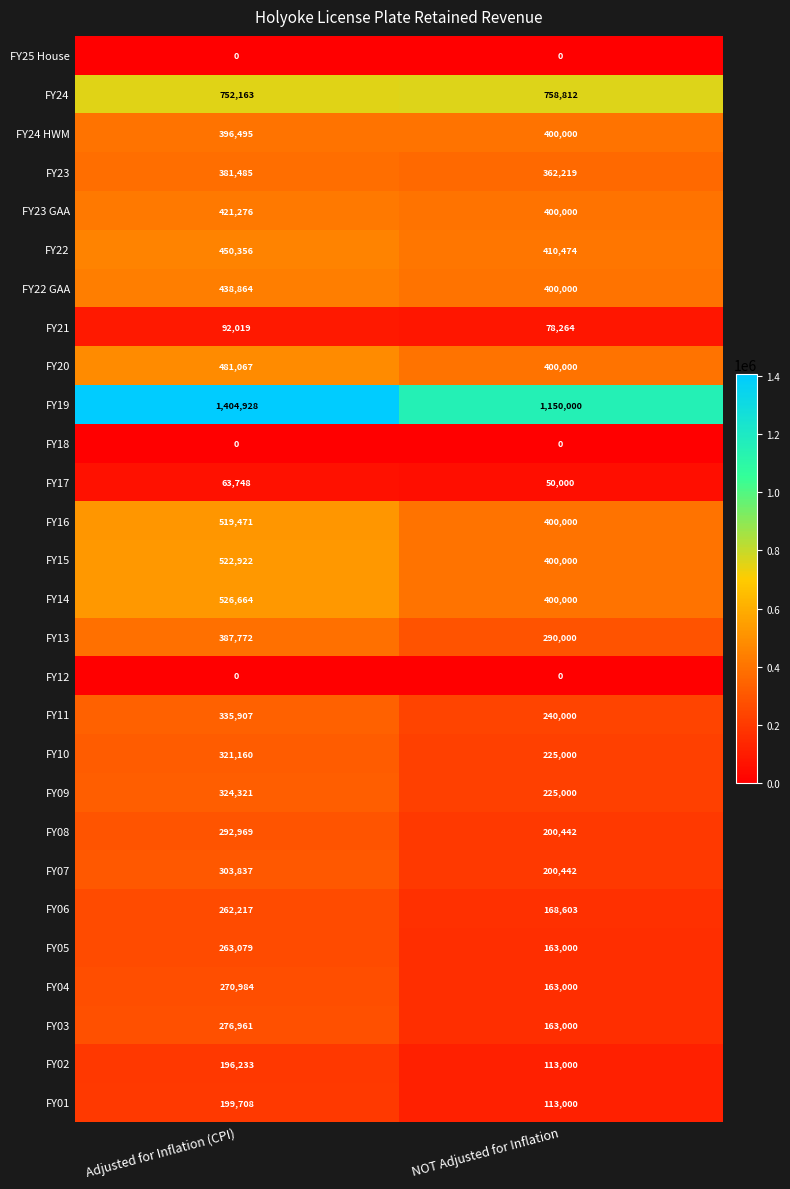

True or false: FY23 GAA has a value of 400000 at NOT Adjusted for Inflation.

True